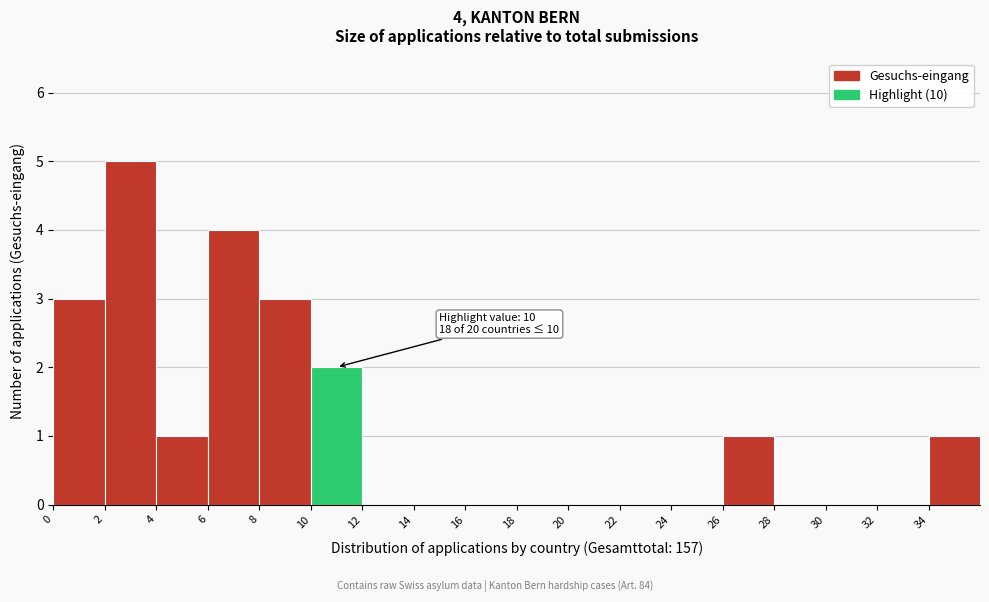

Which range on the x-axis has the tallest bar?

2 to 4